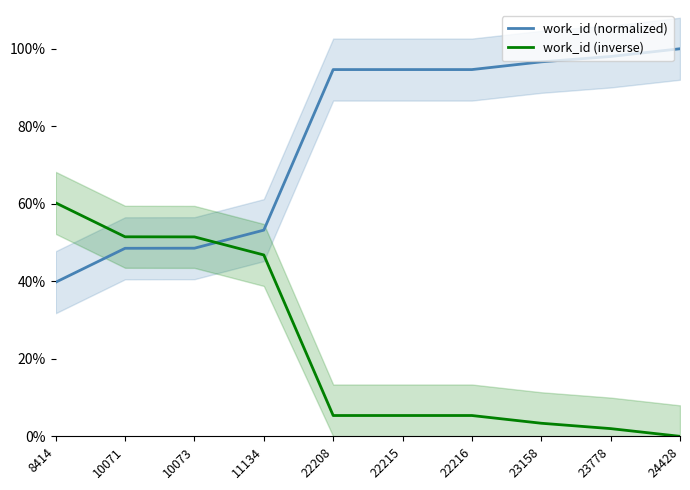

Is the value of work_id (inverse) at 23778 greater than the value of work_id (normalized) at 8414?

No